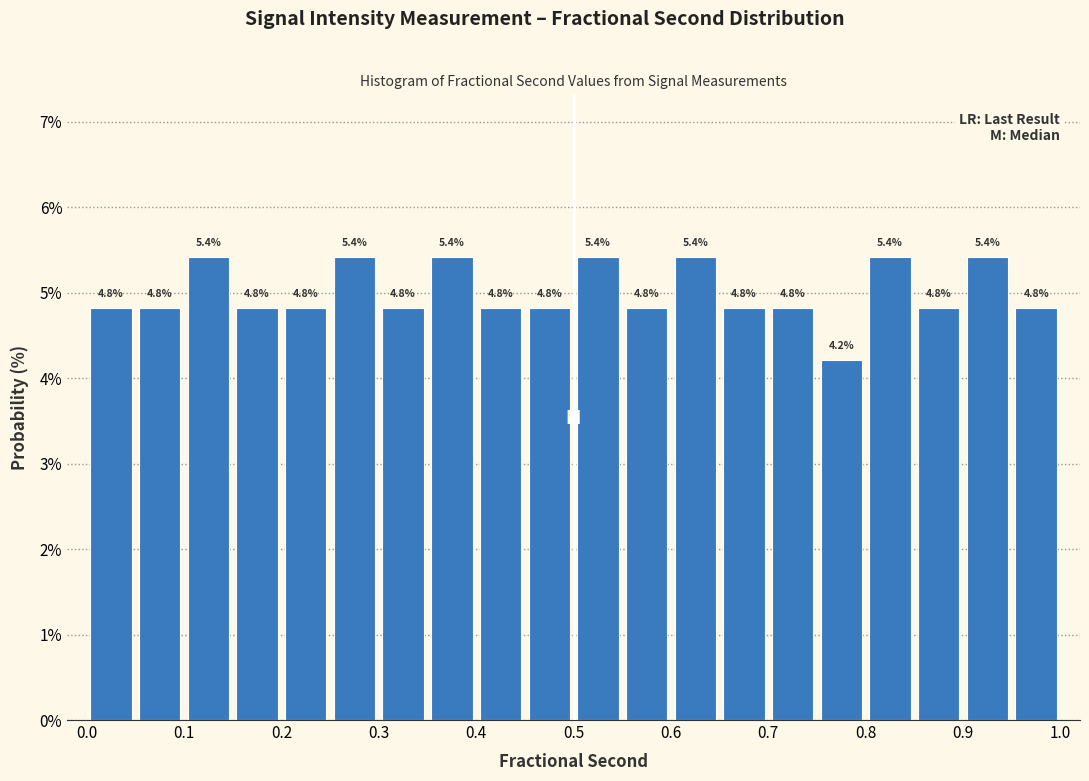

How tall is the bar that spans 0.45 to 0.50 on the x-axis?

4.8